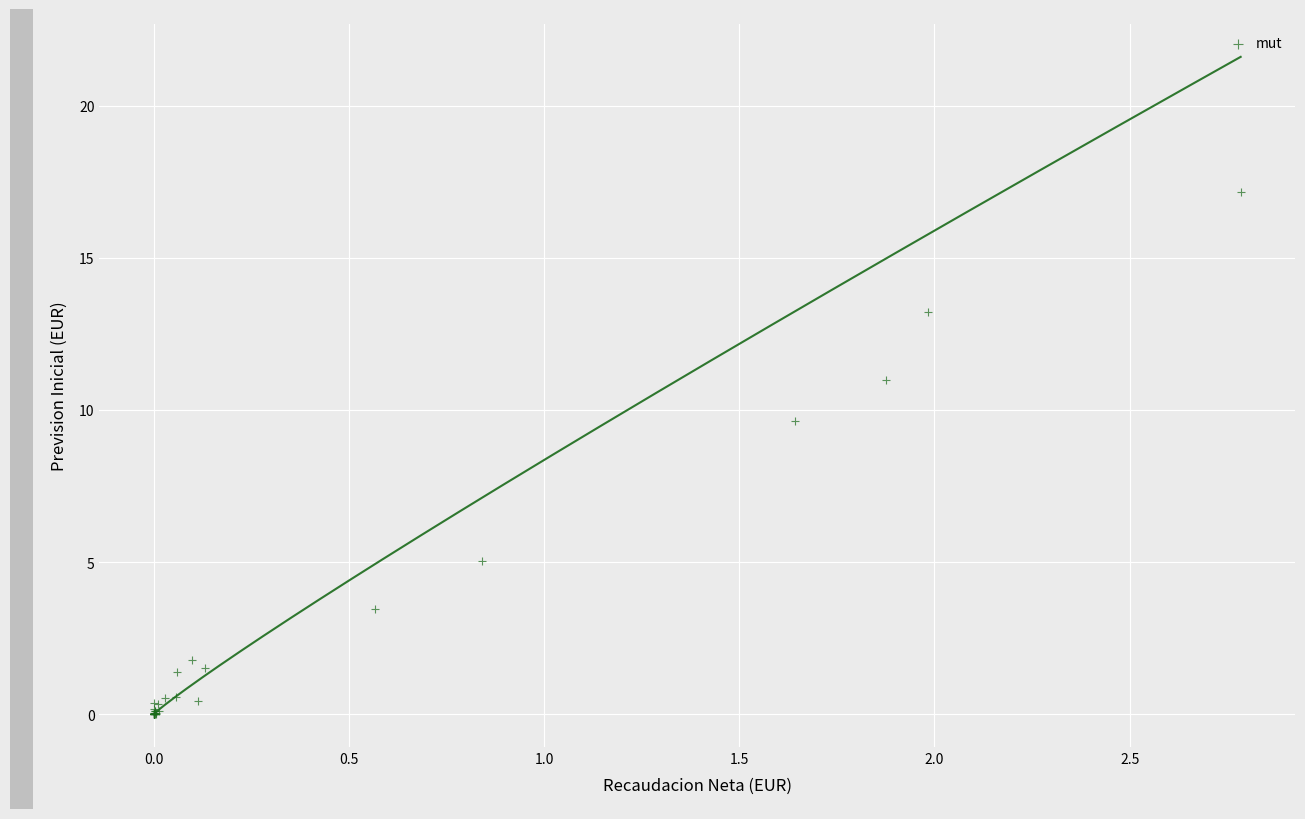

What Y value in the scatter plot is closest to 8?

9.6